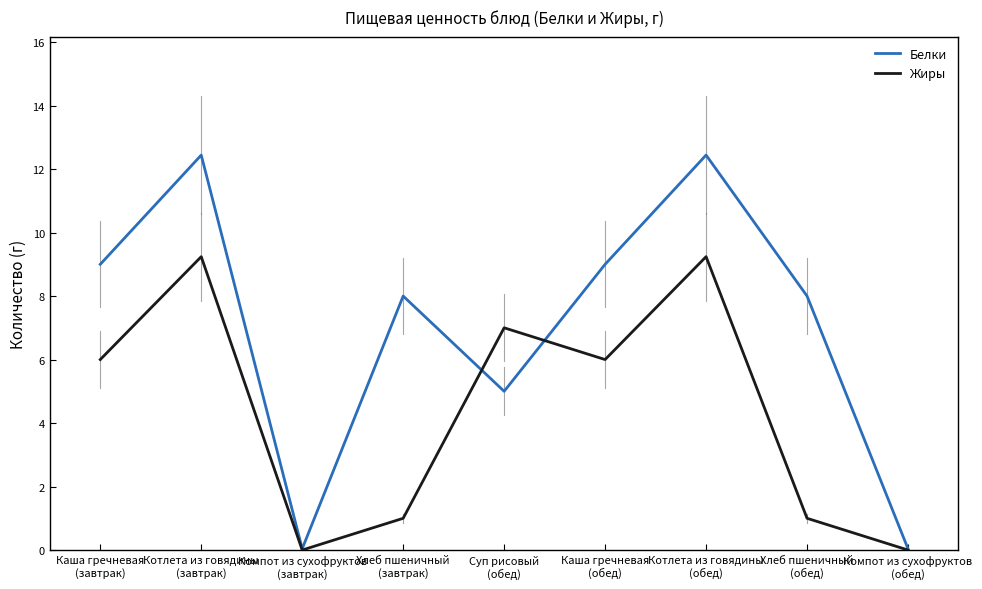

Rank the series by their maximum value, from lowest to highest.

Жиры, Белки